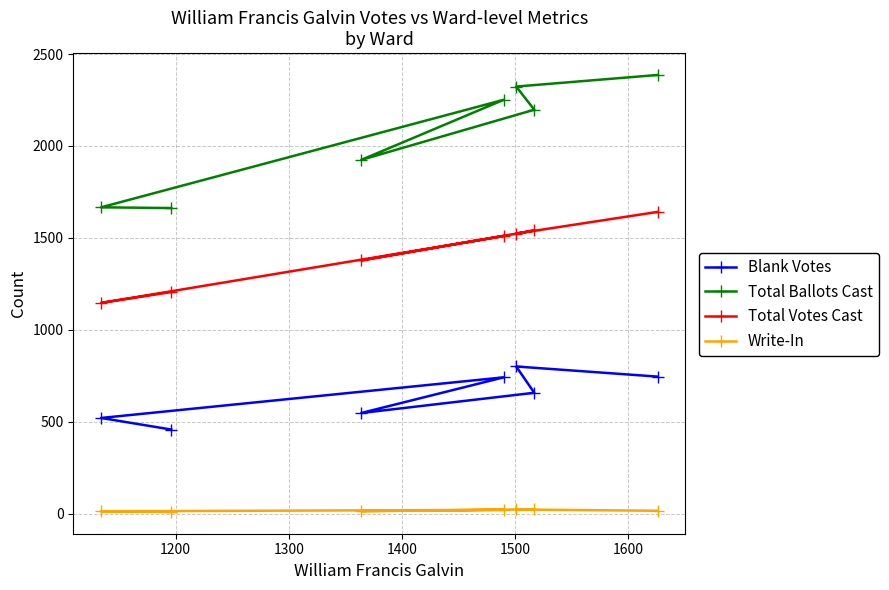

Rank the series by their maximum value, from highest to lowest.

Total Ballots Cast, Total Votes Cast, Blank Votes, Write-In